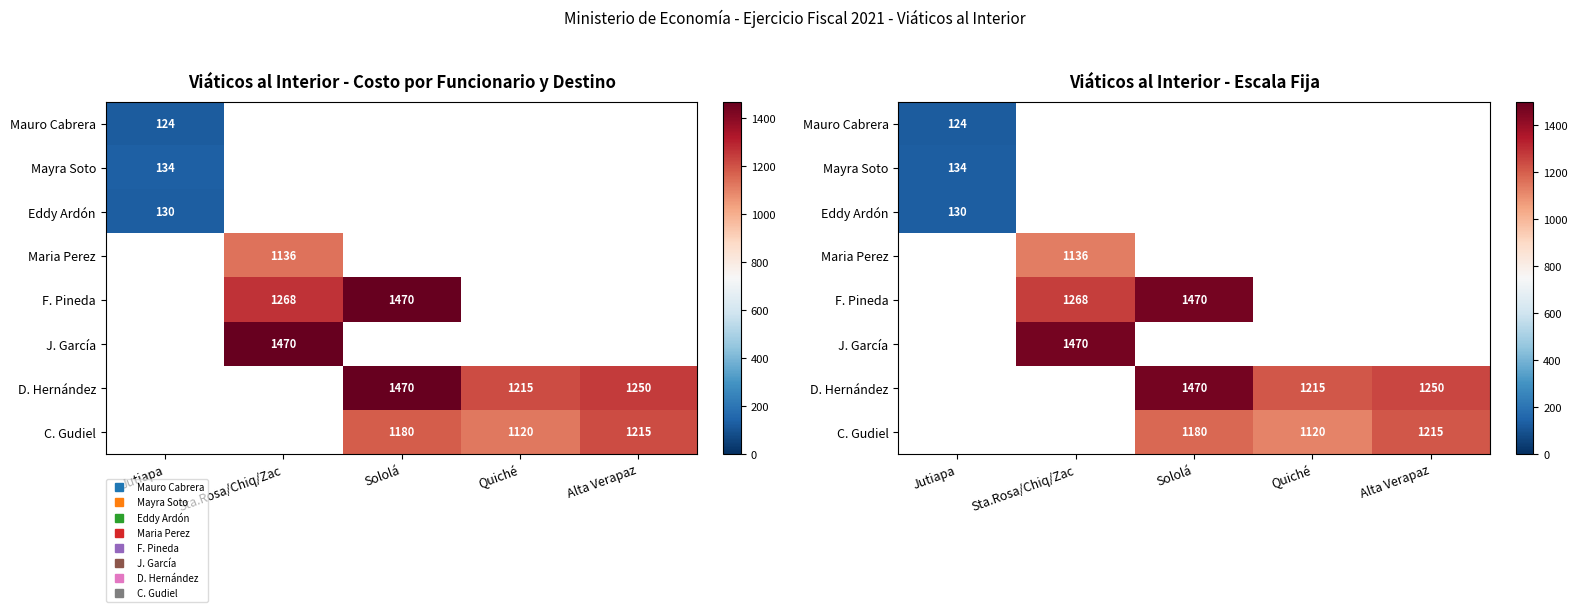

At which category is the sum across all series the highest?

Sololá